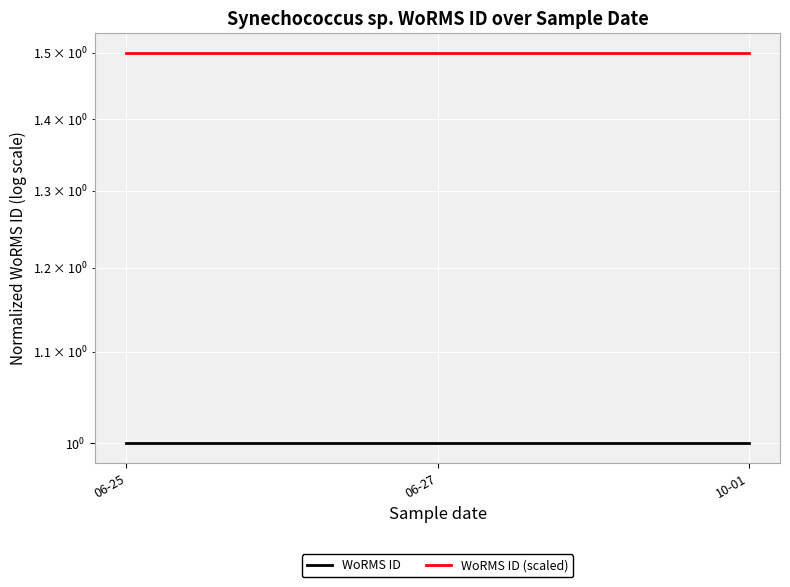

How many distinct data groups are displayed?

2